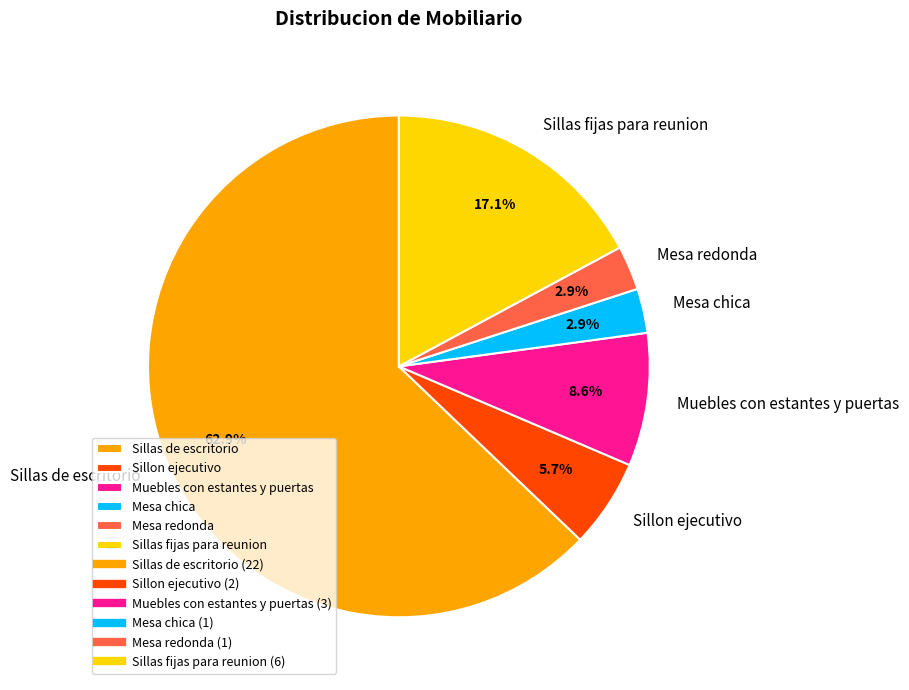

True or false: Muebles con estantes y puertas accounts for 19% of the total.

False